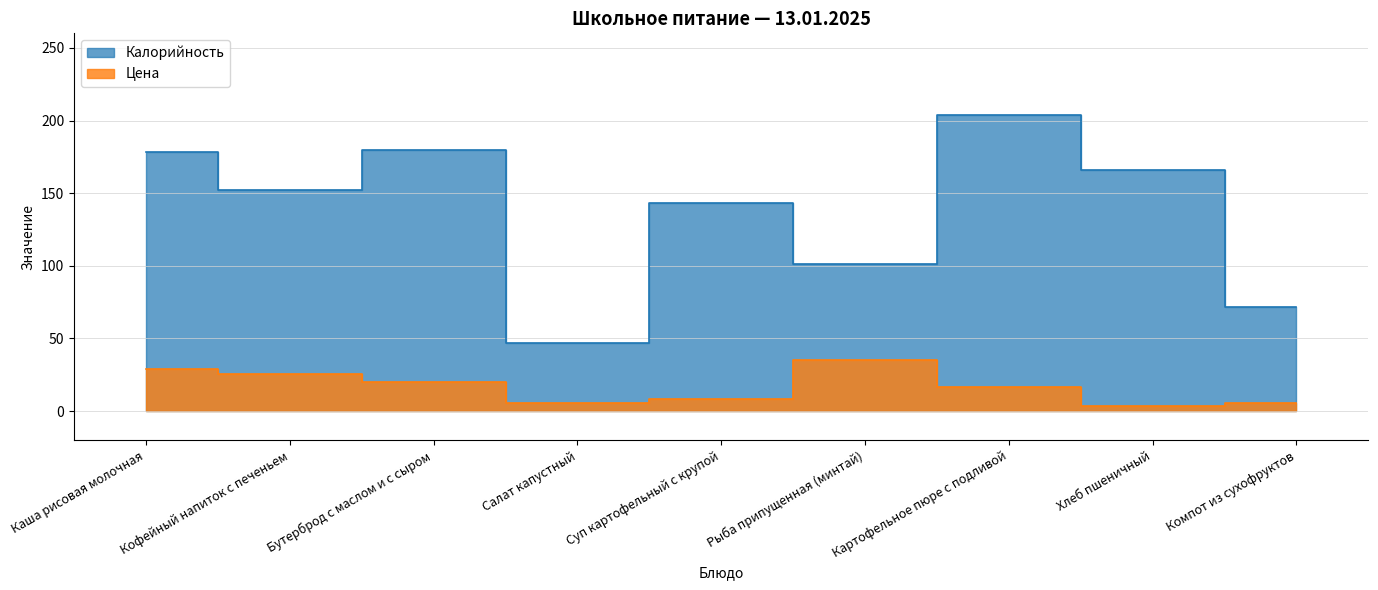

What is the maximum value shown in the chart?

204.0